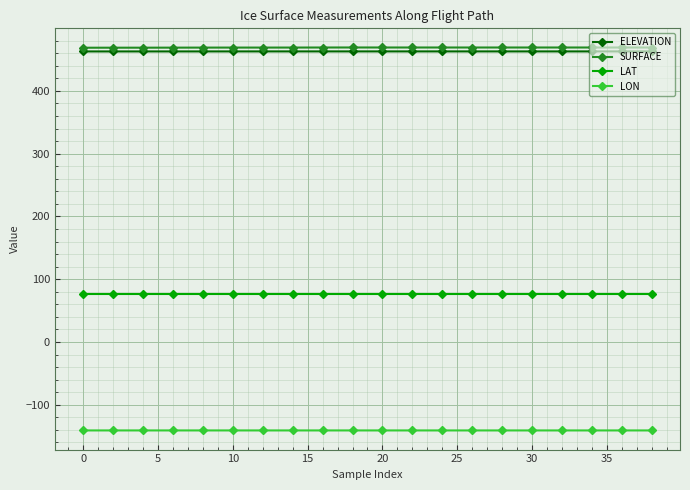

What is the lowest value of the SURFACE series?

468.8